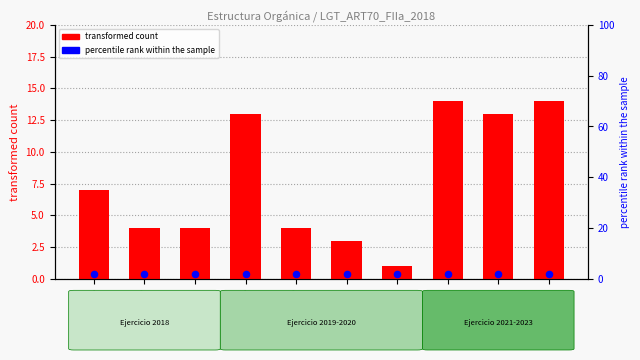

Which series has the largest total across all categories?

transformed count